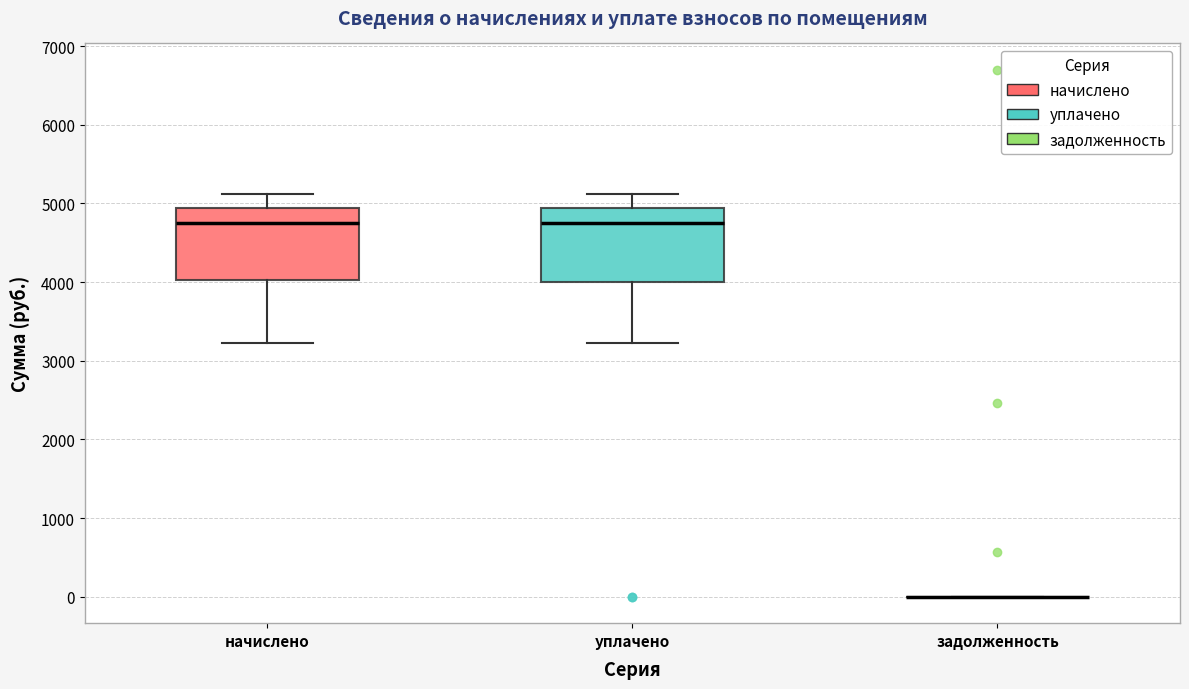

Reading left to right, transcribe this box plot: for each box, give where its median line is, the range the box spans, and where its two whiskers end, as read against the y-axis. The values are not printed on the chart, so give them approximately, as read against the axis.

начислено: median 4700, box 4000 to 4900, whiskers 3200 to 5100
уплачено: median 4700, box 4000 to 4900, whiskers 3200 to 5100
задолженность: box collapsed to a line at 0, whiskers 0 to 0